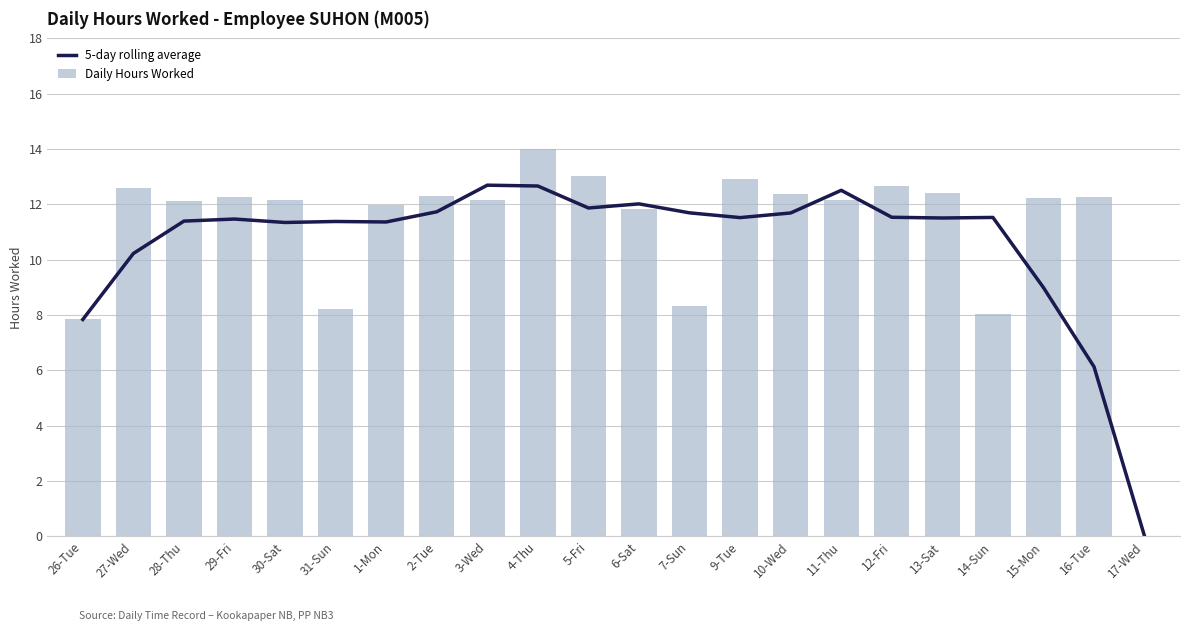

Reading left to right, what are all the values shown in this chart?

5-day rolling average: 7.8	10.2	11.4	11.5	11.3	11.4	11.4	11.7	12.7	12.7	11.9	12.0	11.7	11.5	11.7	12.5	11.5	11.5	11.5	9.0	6.1	0.0
Daily Hours Worked: 7.8	12.6	12.1	12.3	12.2	8.2	12.0	12.3	12.2	14.0	13.0	11.8	8.3	12.9	12.4	12.2	12.7	12.4	8.0	12.2	12.3	0.0